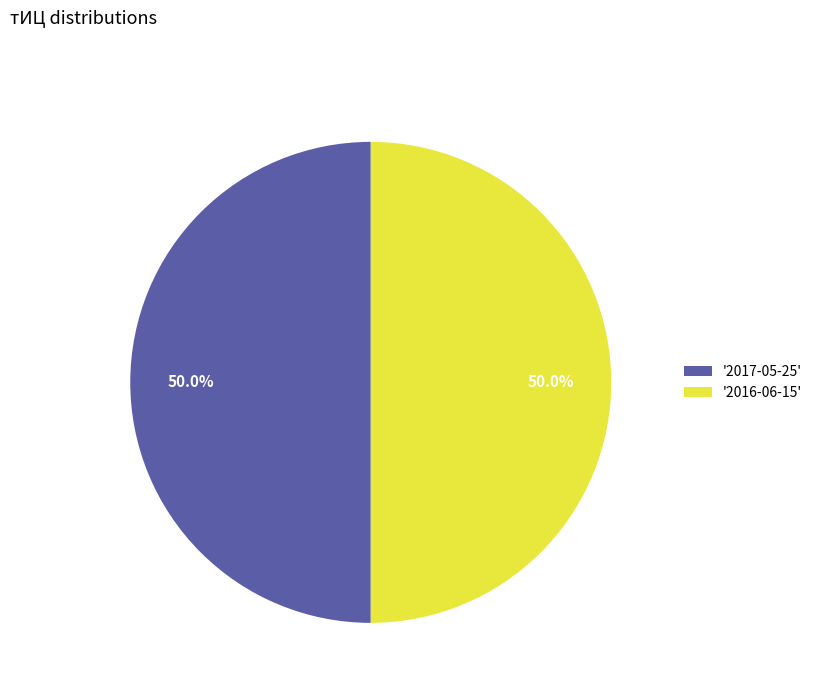

How many segments does this pie chart have?

2